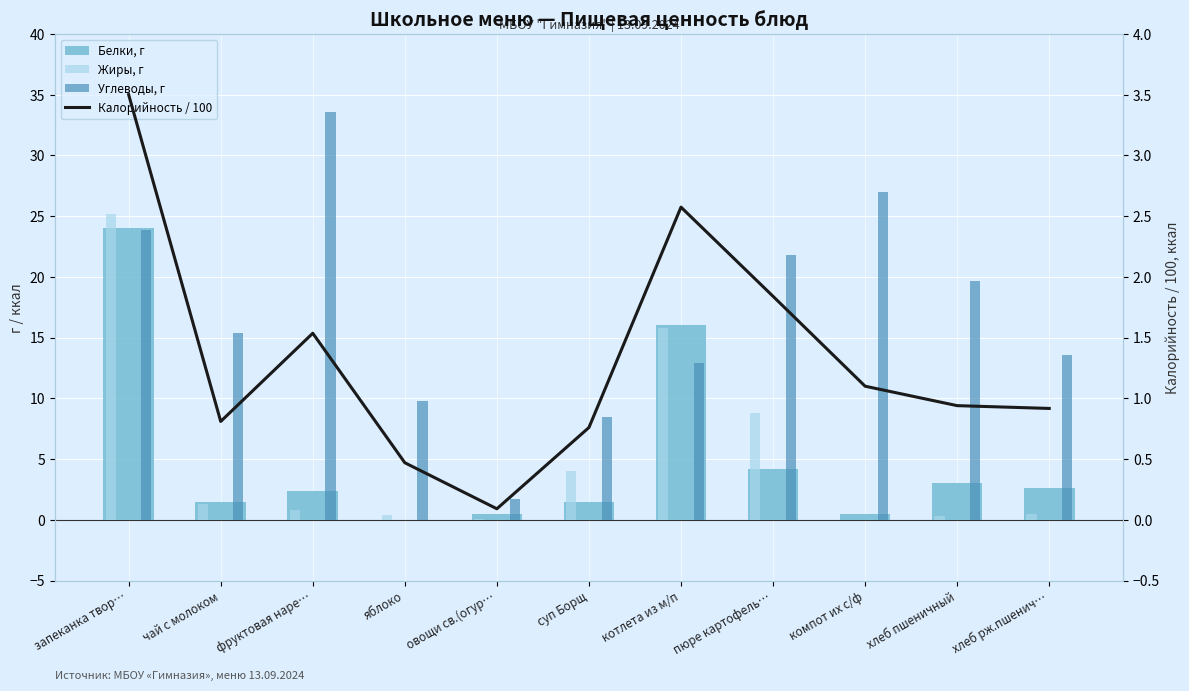

Where is Жиры, г nearest to the value 12?

пюре картофель…